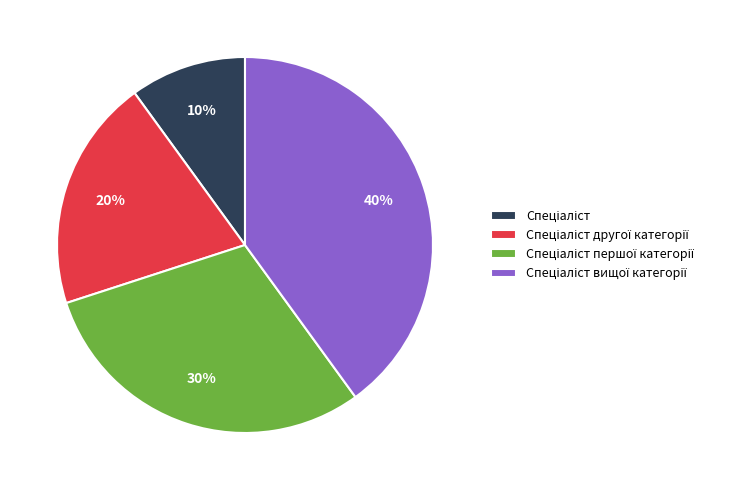

Is there a majority slice in this chart?

No